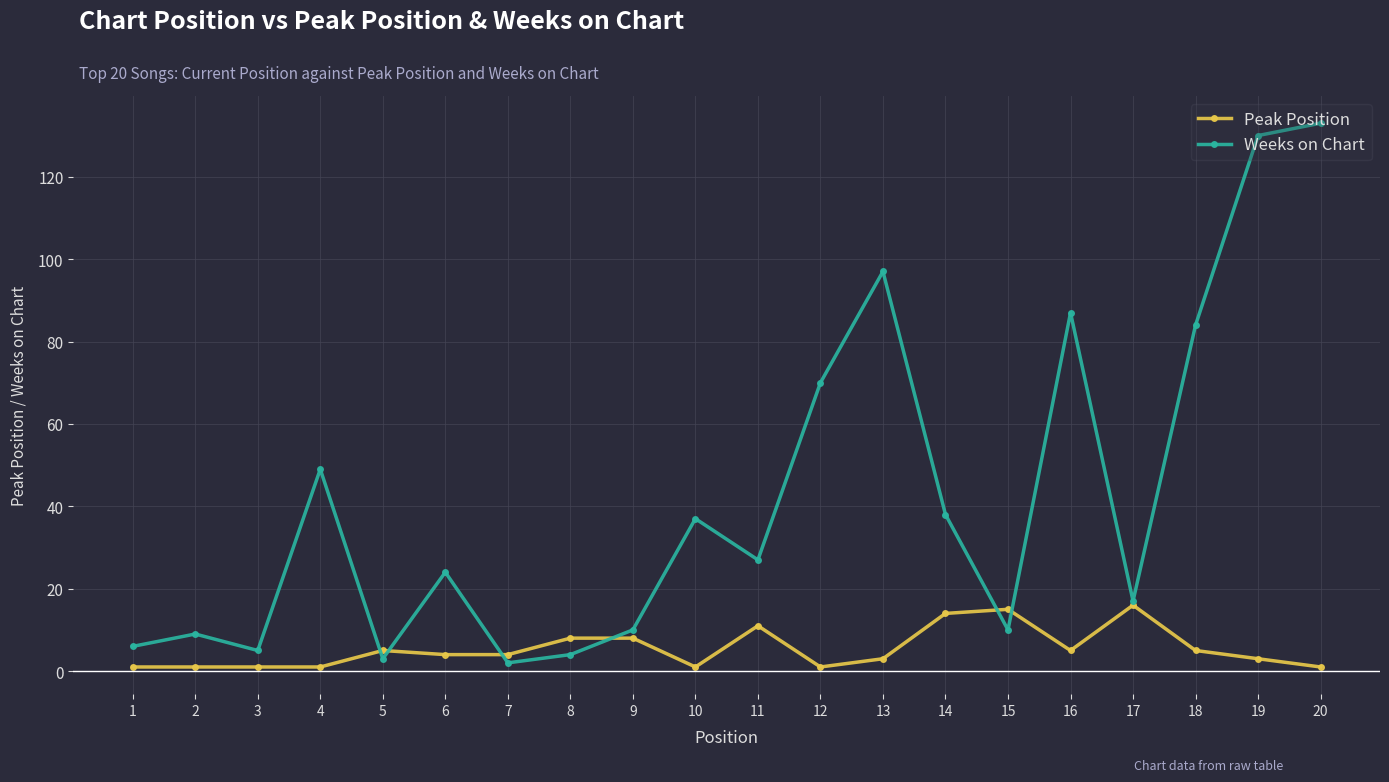

Which series has the largest total across all categories?

Weeks on Chart